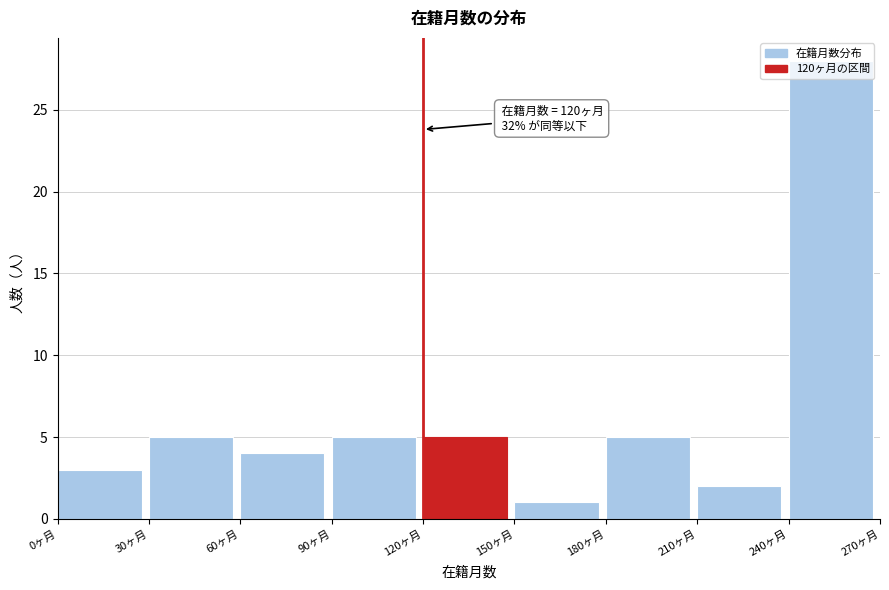

Which range on the x-axis has the tallest bar?

240 to 270